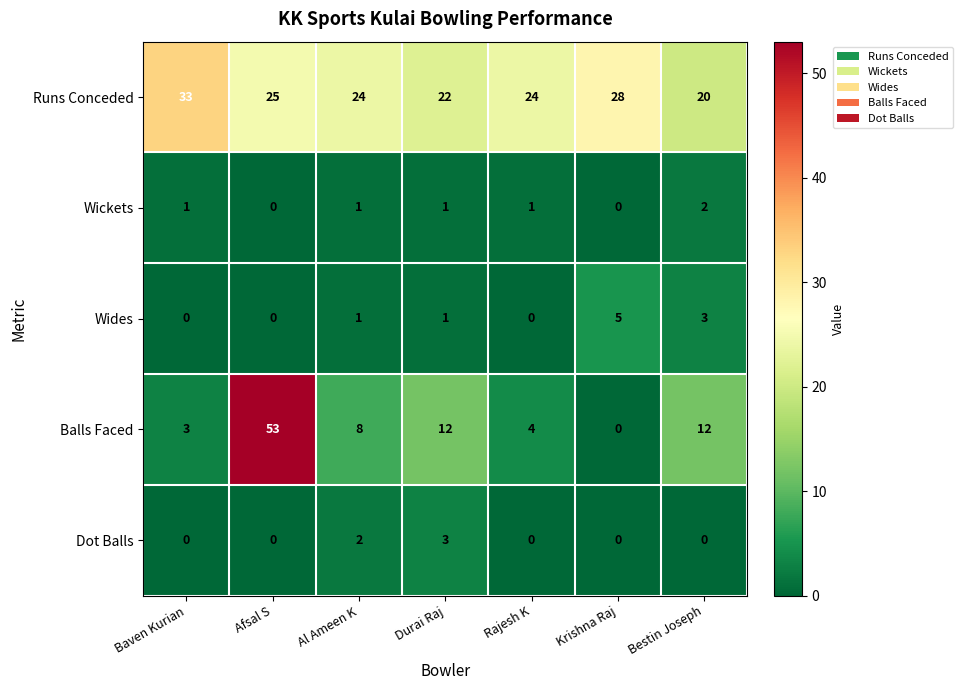

Where does the Balls Faced series first go above 8?

Afsal S